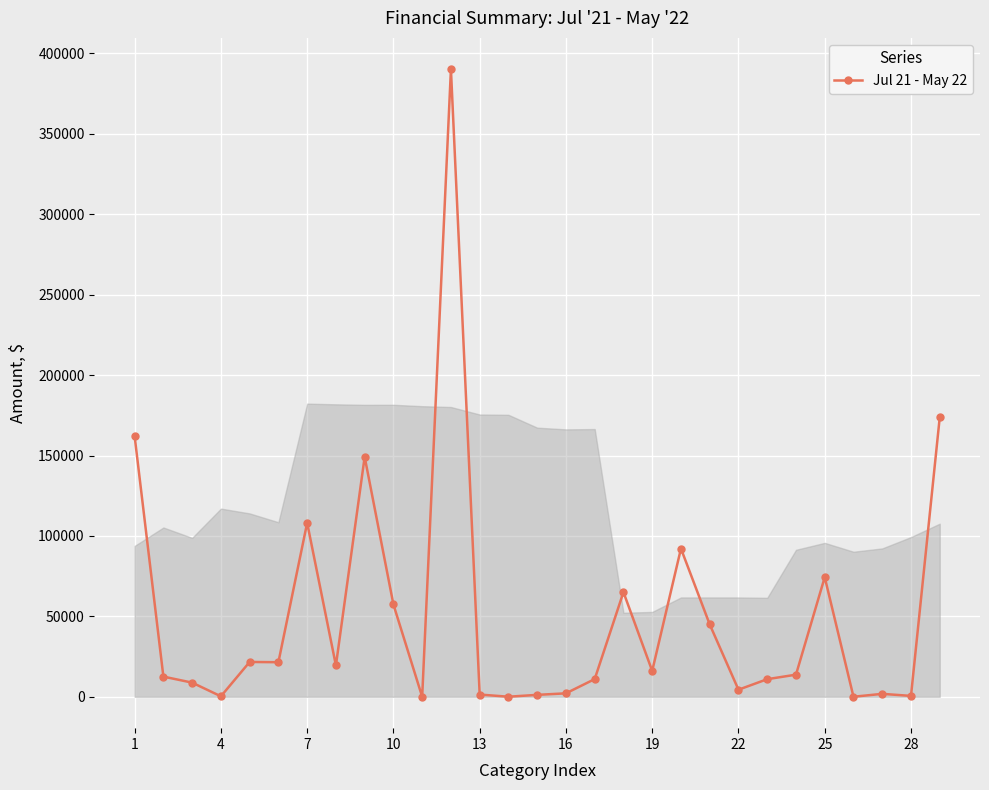

What is the value of the 29th point from the left?

173745.3